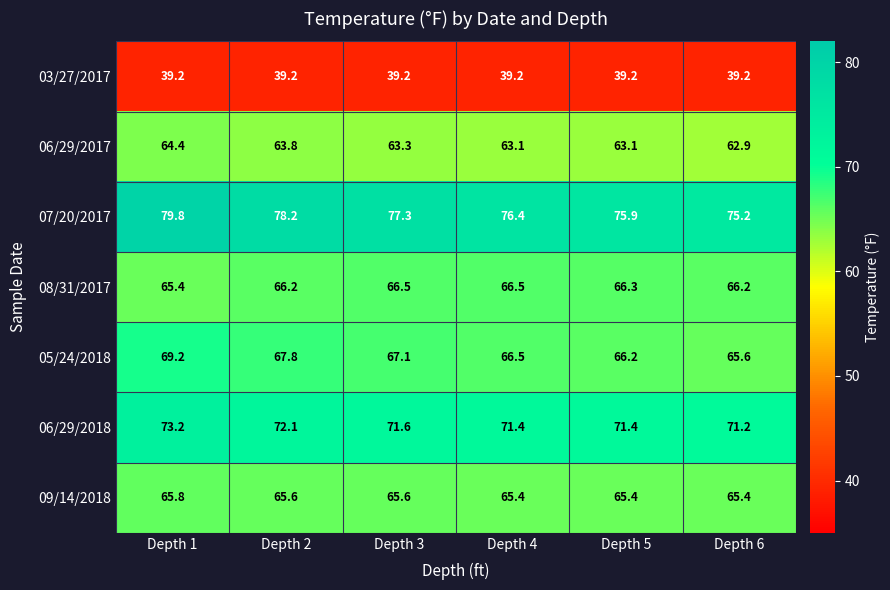

Read the 09/14/2018 value at Depth 4.

65.4